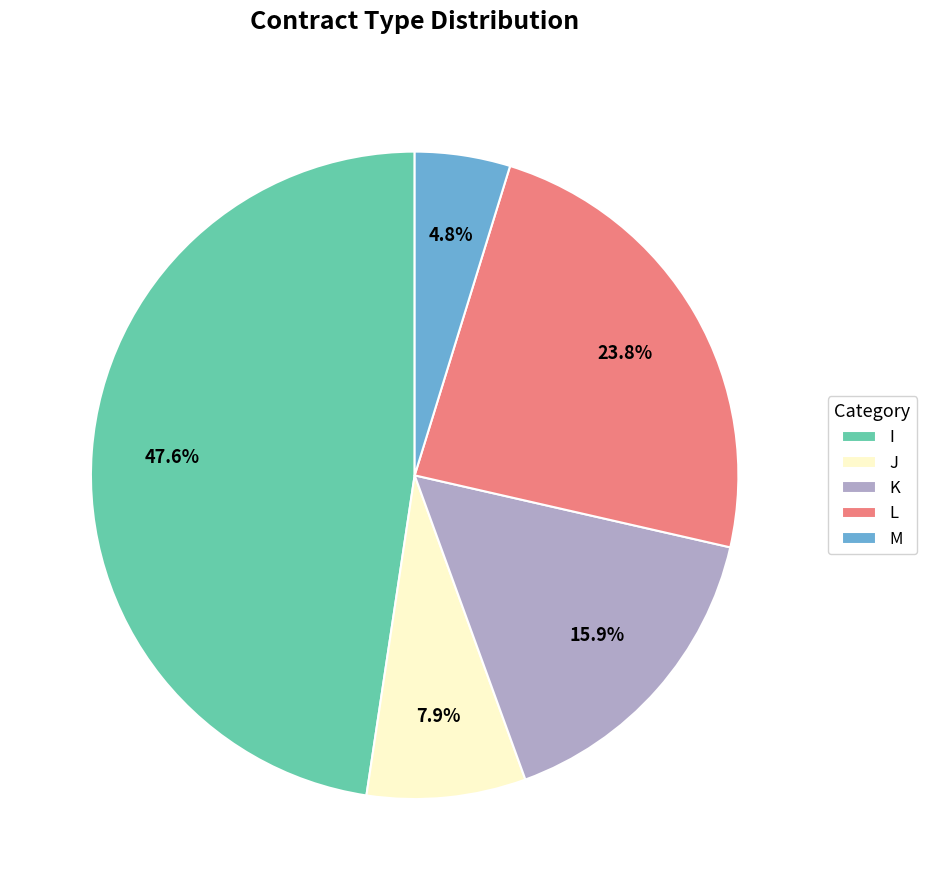

To the nearest percent, what portion does K represent?

16%